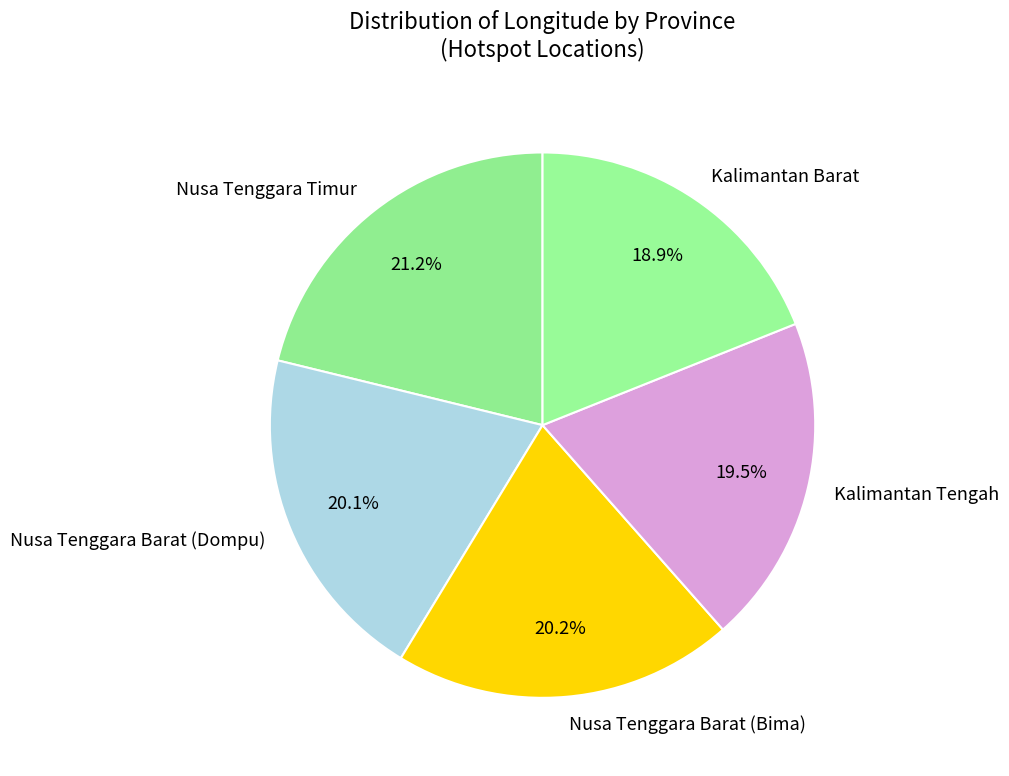

True or false: Kalimantan Barat accounts for 19% of the total.

True